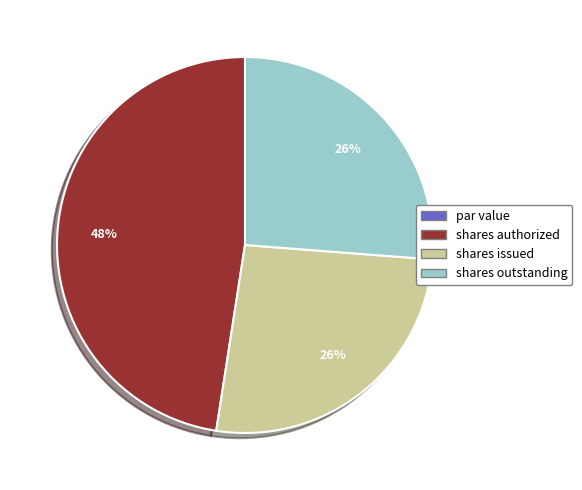

Combined, do shares outstanding and shares authorized account for over 50%?

Yes